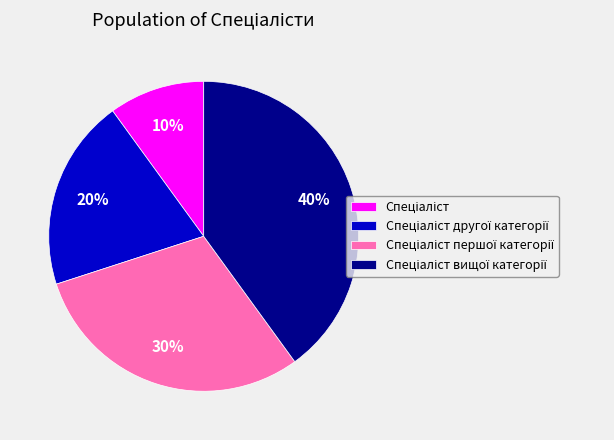

Is there any slice that represents more than half of the pie?

No